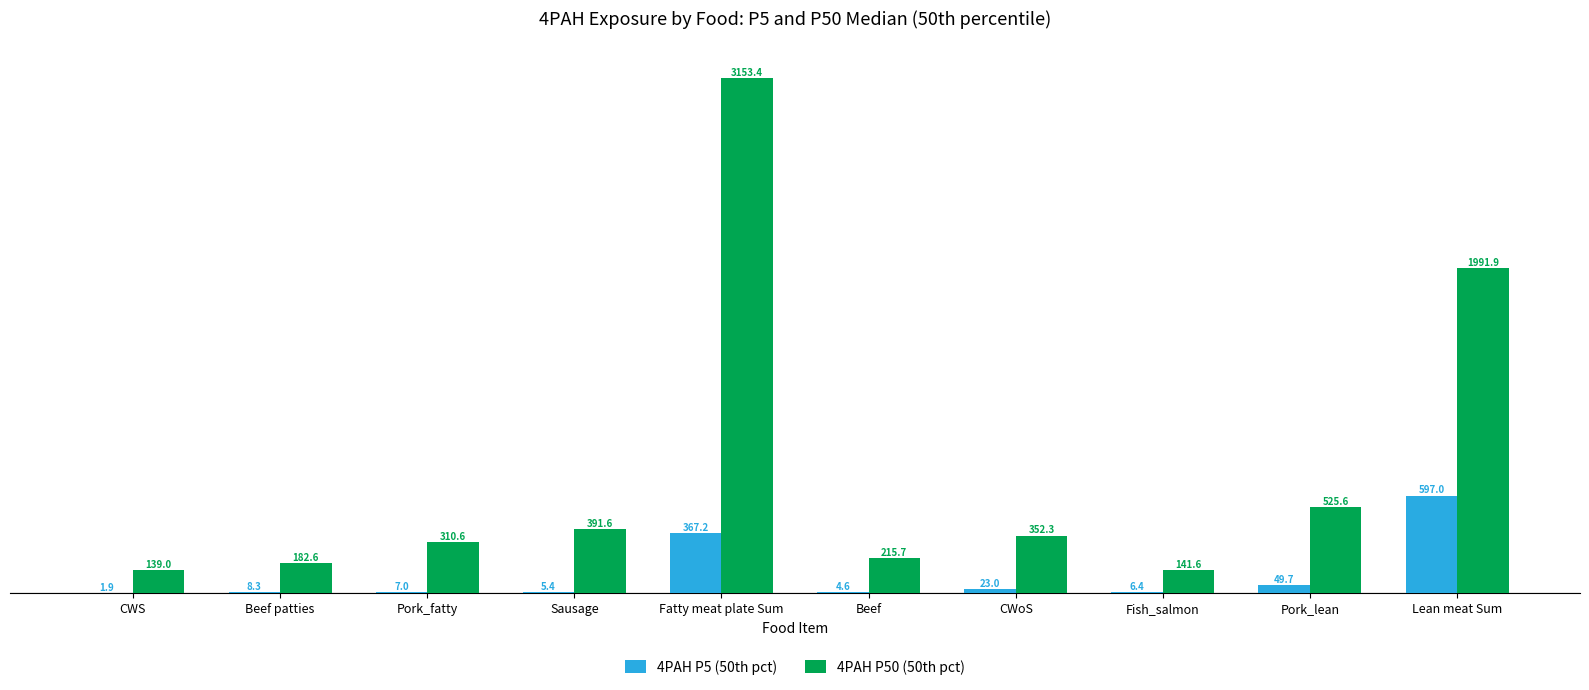

Which series changed the most between CWS and Fish_salmon?

4PAH P5 (50th pct)